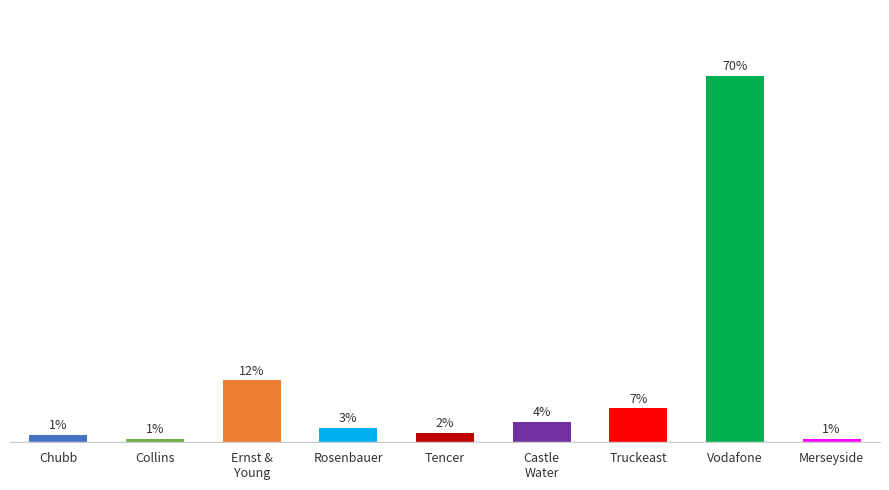

Reading right to left, what are all the values shown in this chart?

0.6	70.4	6.5	3.9	1.9	2.7	11.9	0.7	1.4